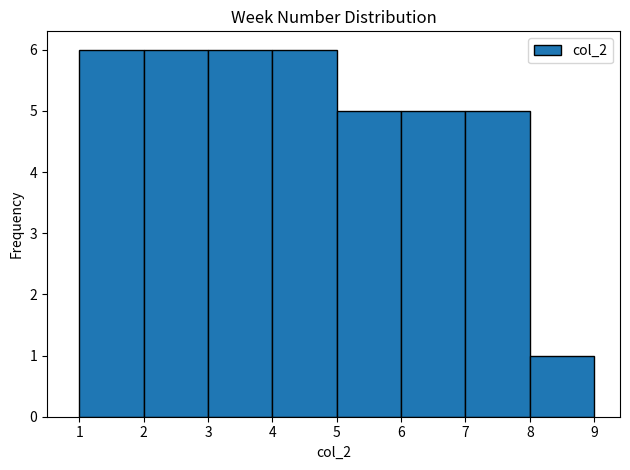

Reading left to right, list every bar in this chart as the range it spans on the x-axis followed by its height. The values are not printed on the chart, so give them approximately, as read against the axis.

1 to 2: 6
2 to 3: 6
3 to 4: 6
4 to 5: 6
5 to 6: 5
6 to 7: 5
7 to 8: 5
8 to 9: 1